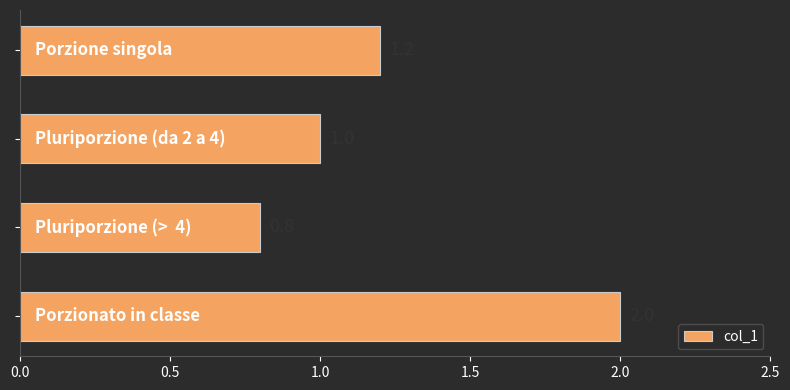

What is the value of the 3rd bar from the top?

0.8